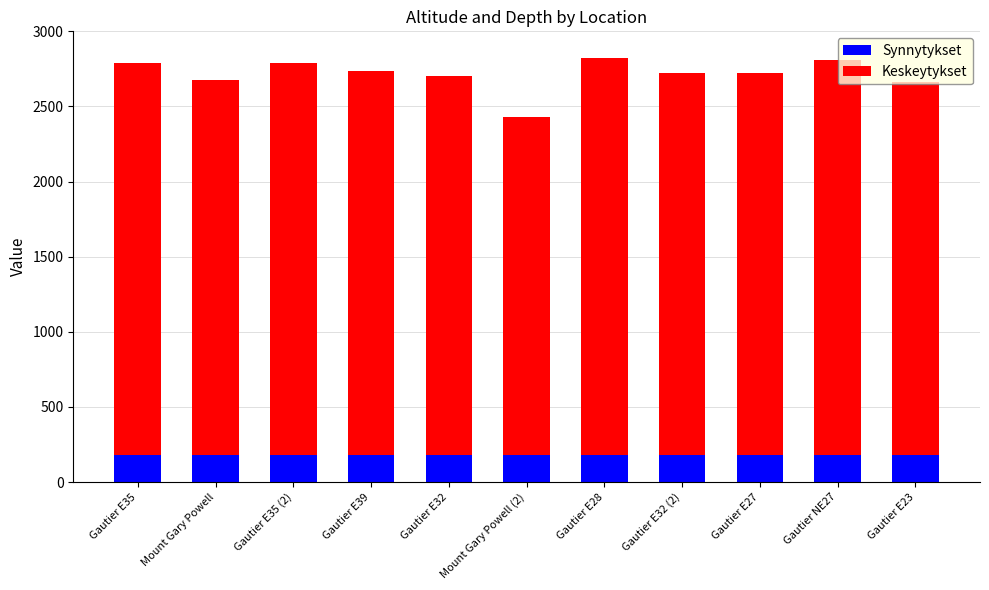

What is the highest value of the Synnytykset series?

178